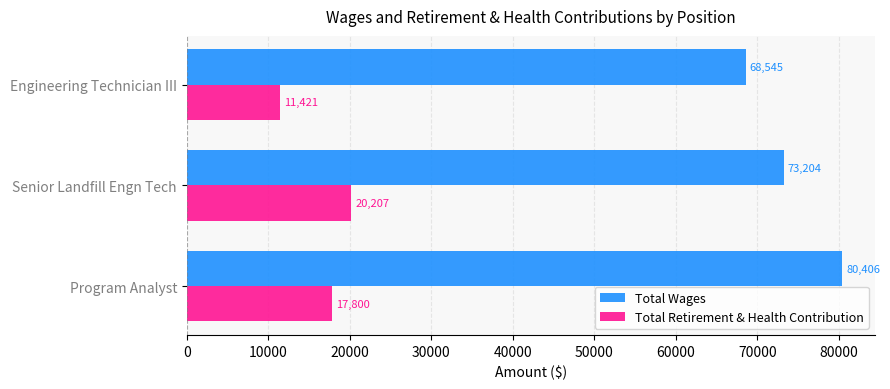

What is the spread (max minus min) of values at Engineering Technician III?

57124